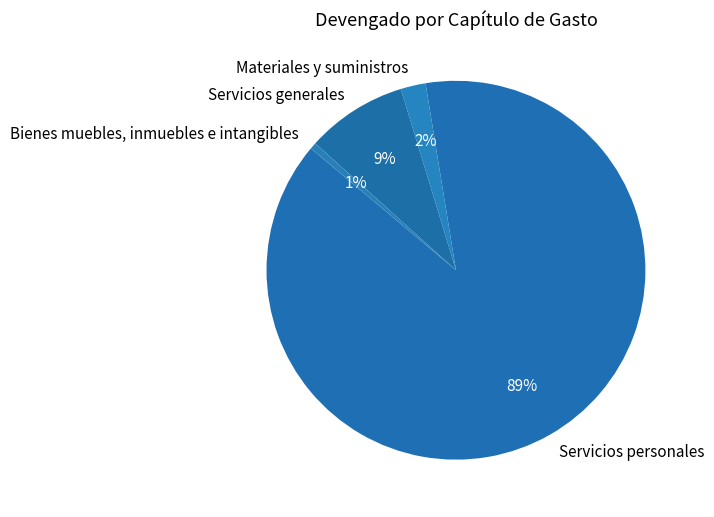

Does any single category account for the majority?

Yes